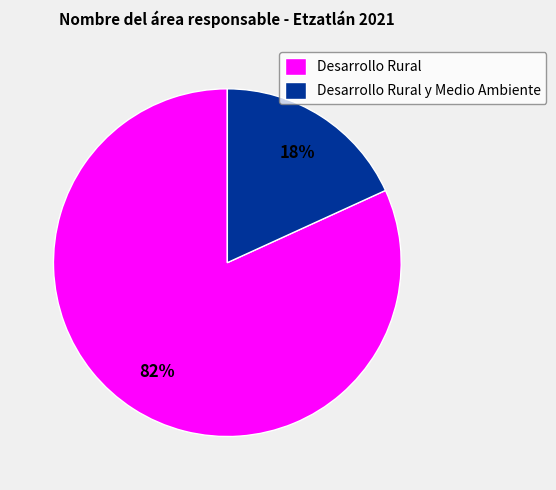

Count the number of slices in the pie.

2